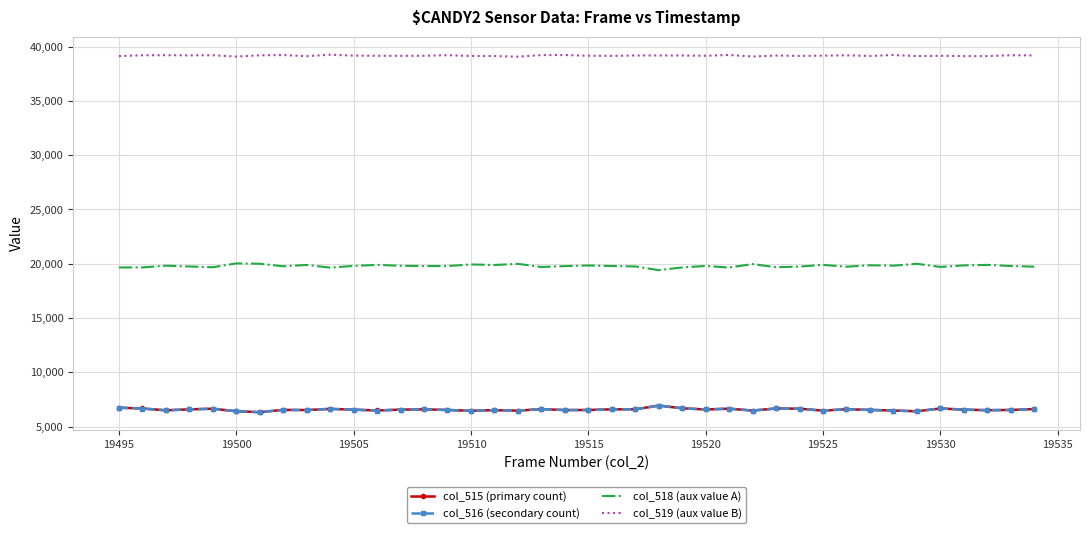

Which series has the largest total across all categories?

col_519 (aux value B)